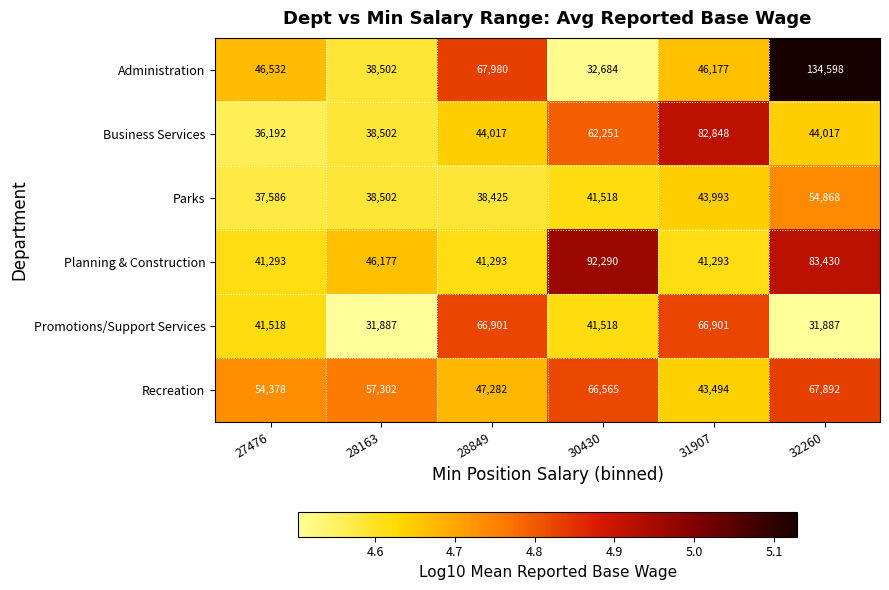

What is the total value across all series at 27476?

257499